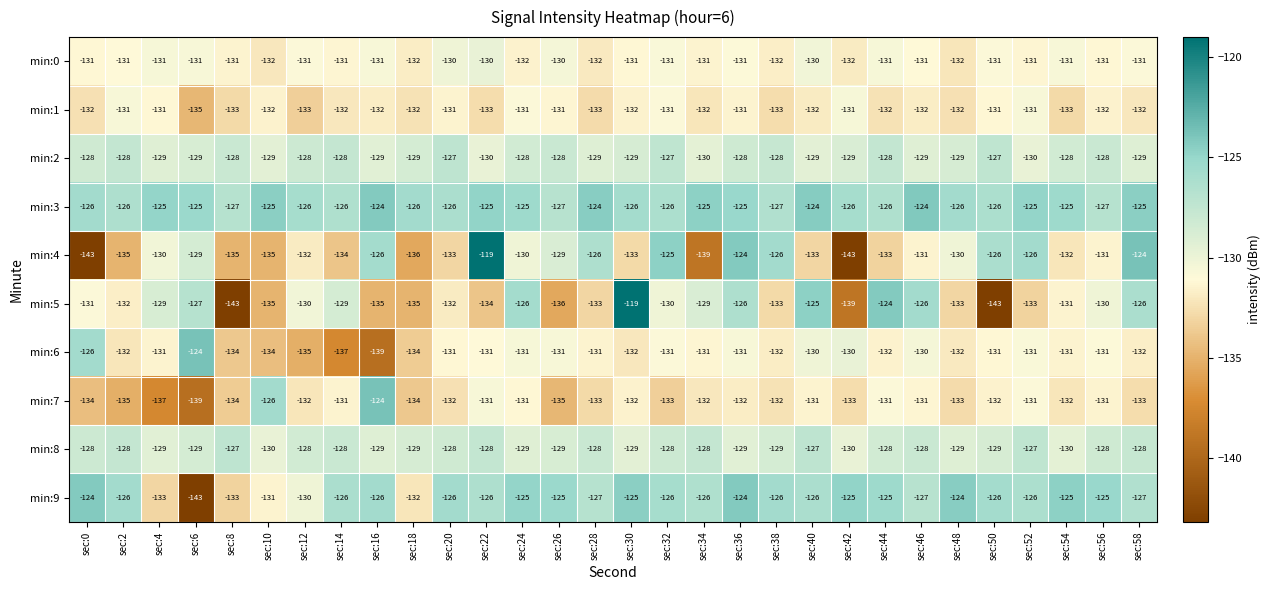

True or false: min:9 has a value of -127 at sec:46.

True